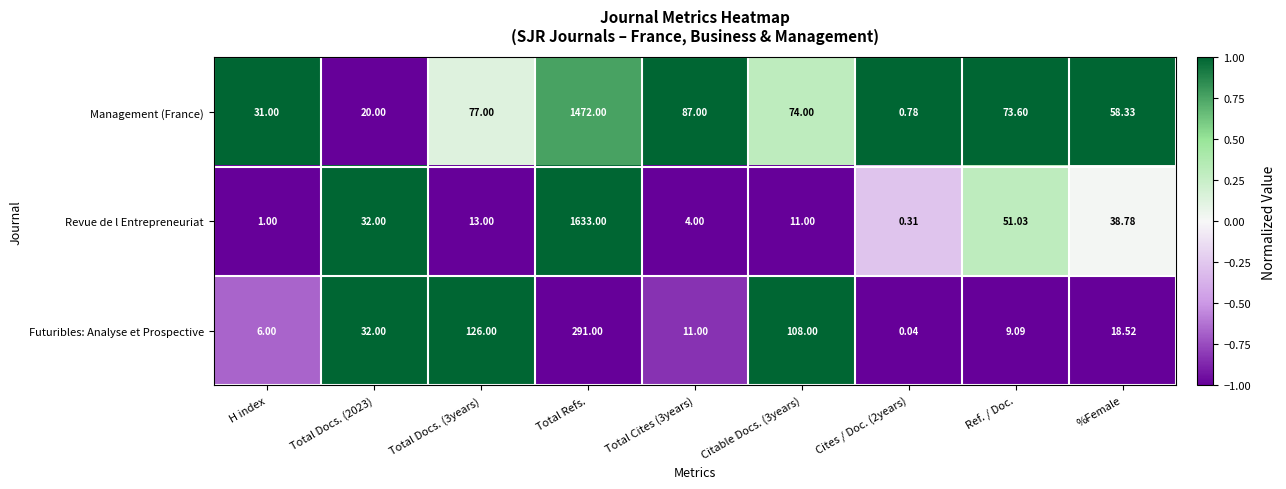

Between Total Docs. (2023) and Total Cites (3years), which series saw the biggest shift?

Management (France)